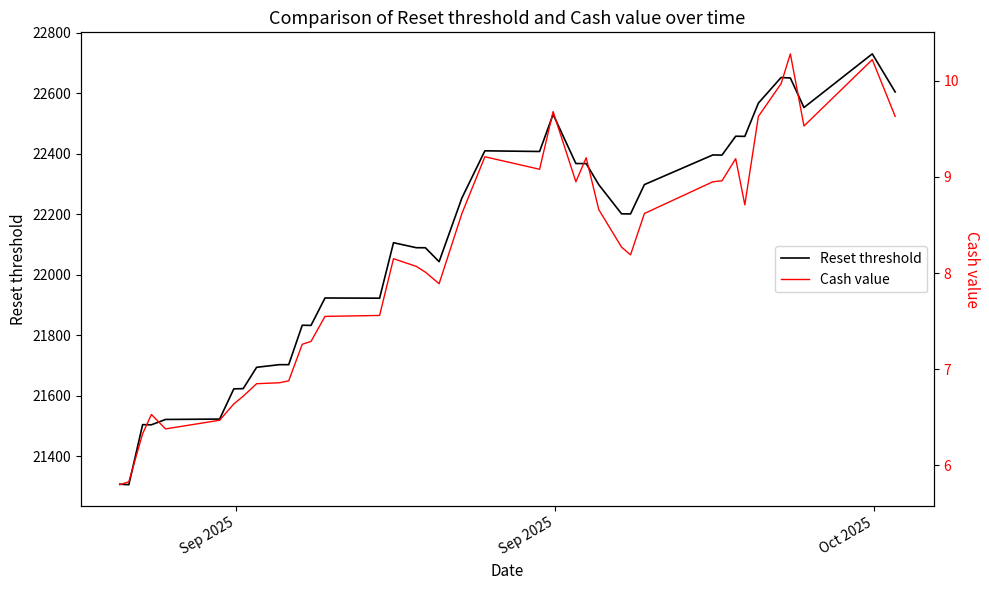

How many lines are shown in the chart?

2